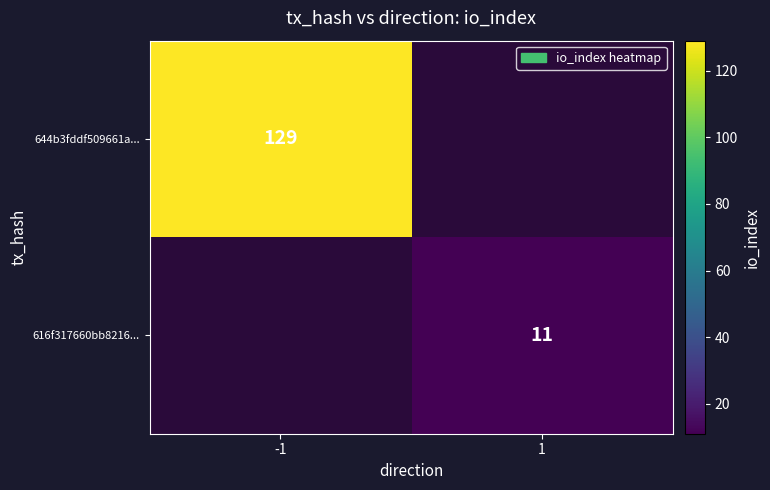

The 644b3fddf509661a... series shows 129 at -1. True or false?

True